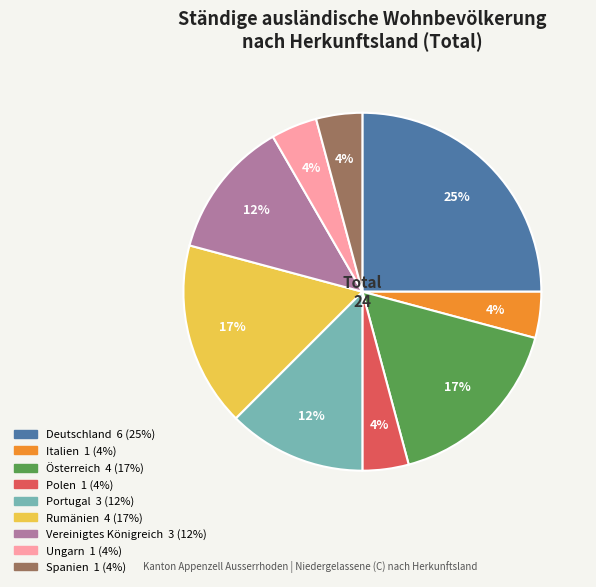

To the nearest percent, what portion does Italien represent?

4%